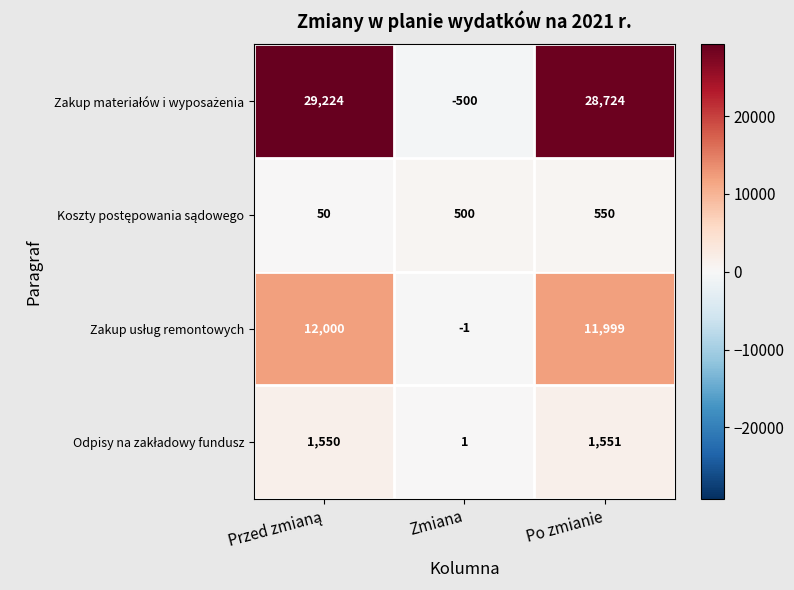

What is the maximum value shown in the chart?

29224